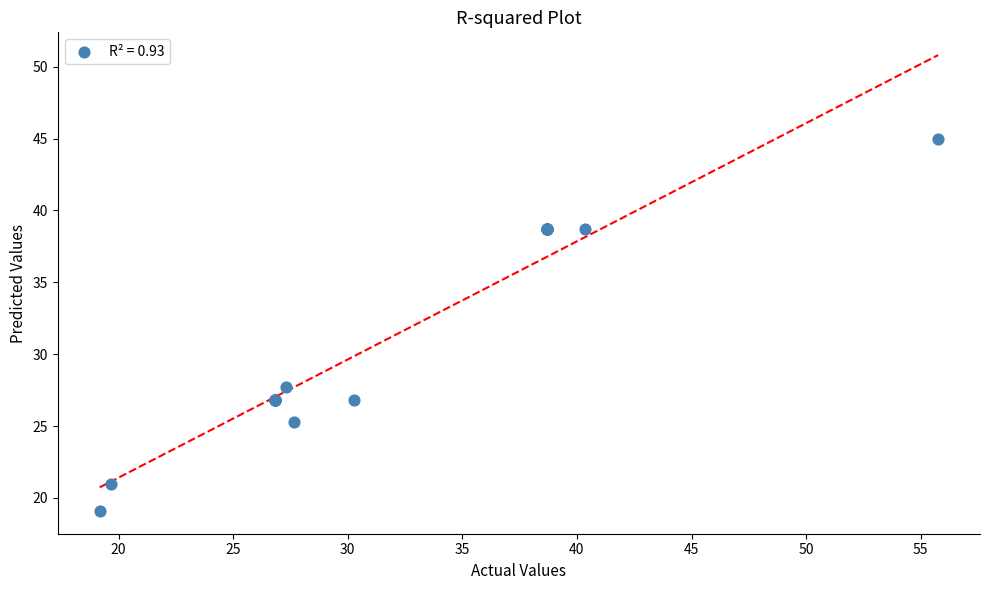

What Y value in the scatter plot is closest to 32?

27.7